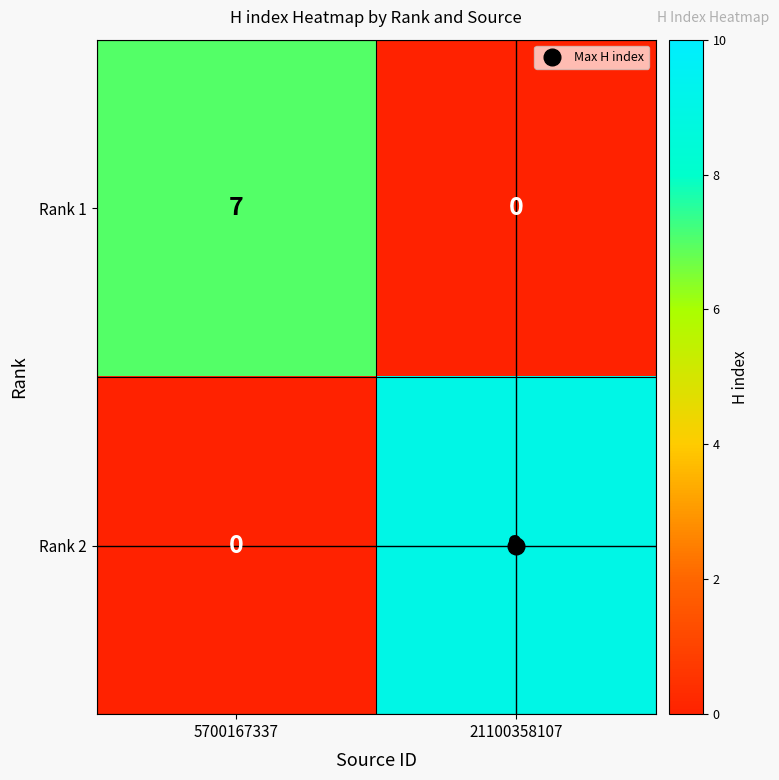

True or false: Rank 1 has a value of -5 at 21100358107.

False